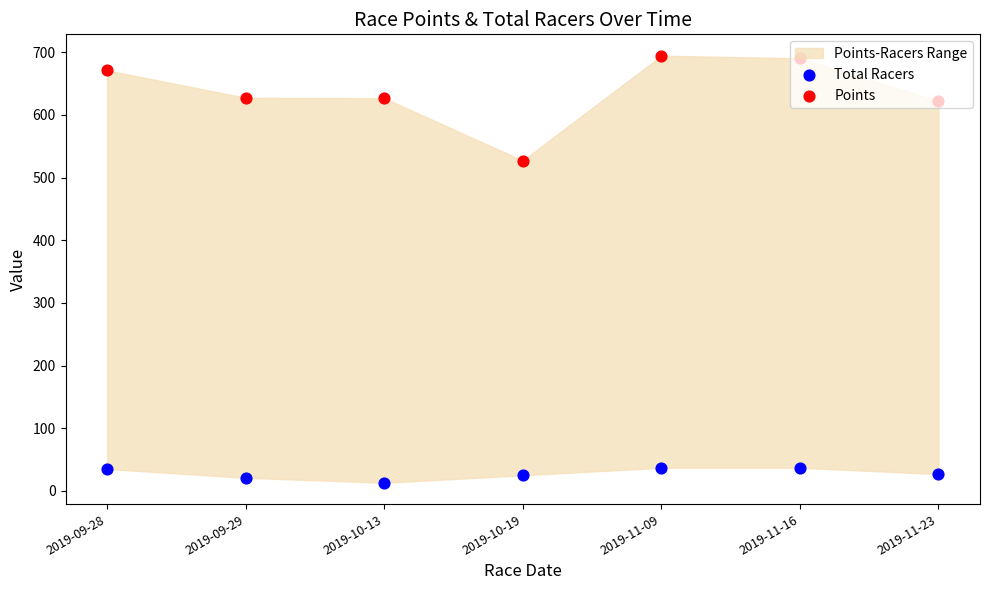

Which series reaches the minimum Y coordinate?

Total Racers